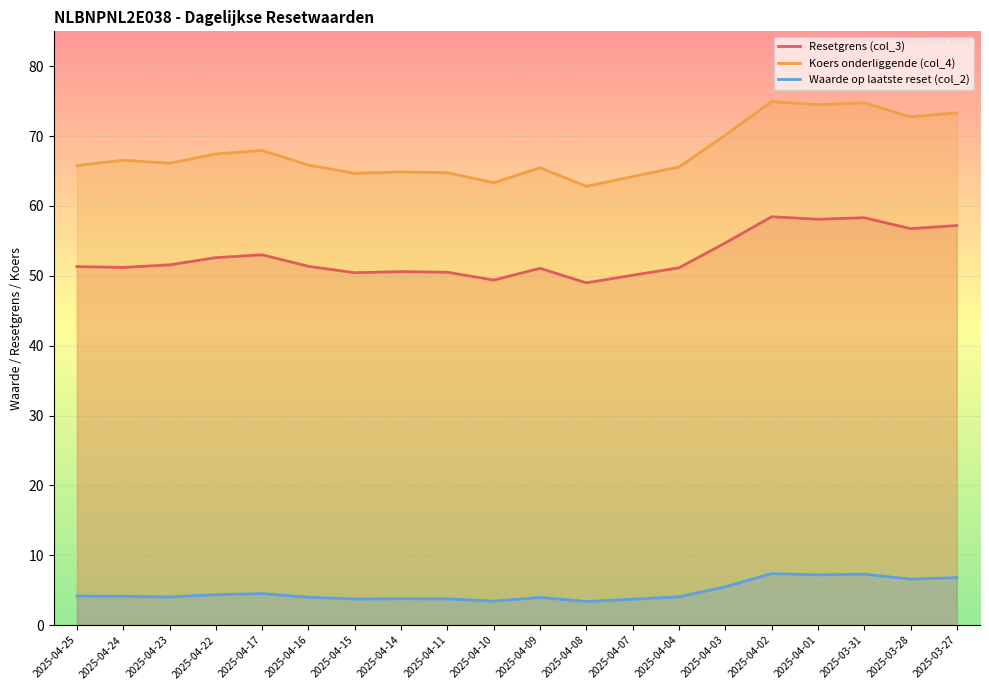

Is the value of Waarde op laatste reset (col_2) at 2025-04-01 greater than the value of Resetgrens (col_3) at 2025-04-22?

No